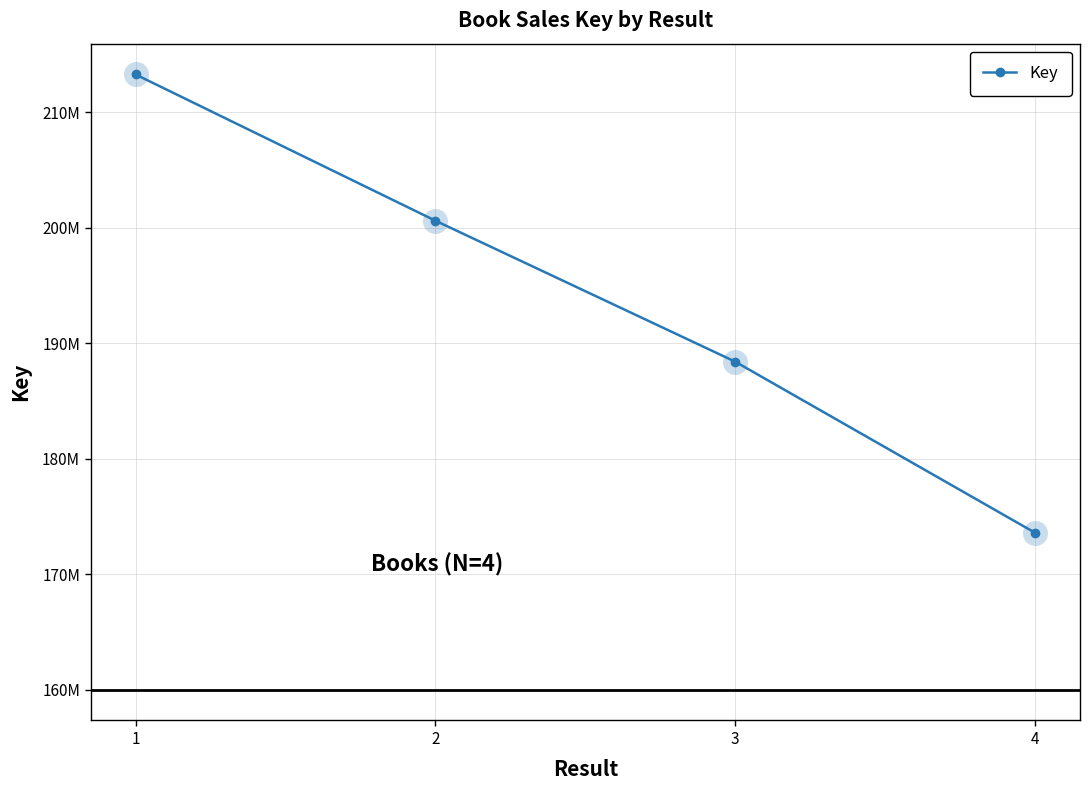

True or false: there are more than 1 points higher than both neighbors.

False